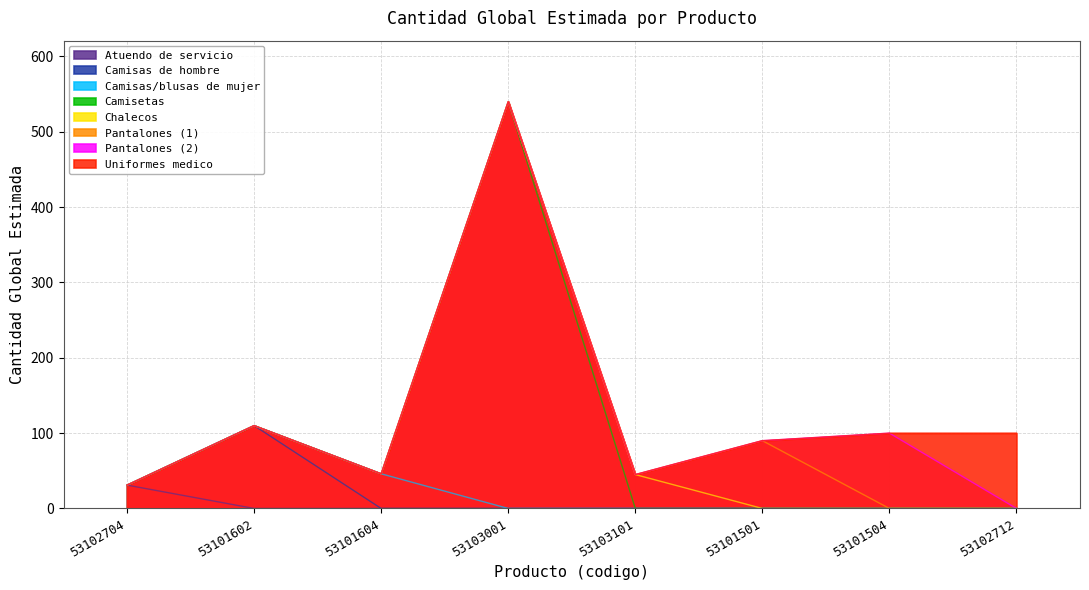

What is the value of the 6th point from the left?

90